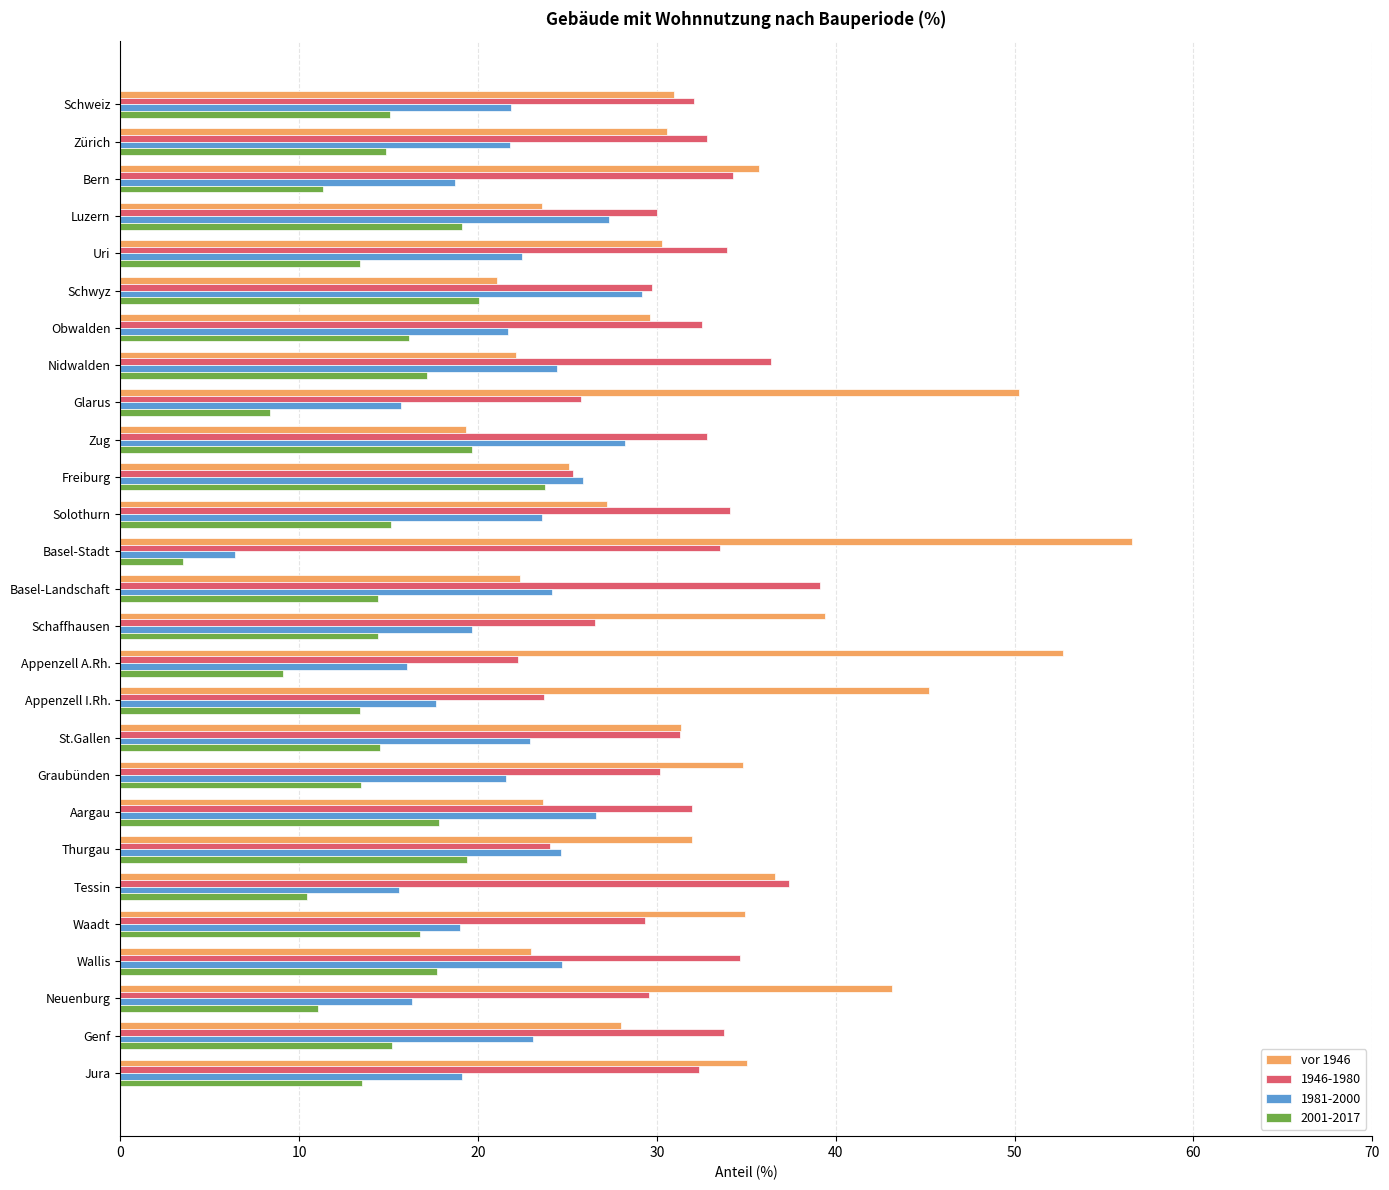

What is the total value across all series at Schaffhausen?

100.0